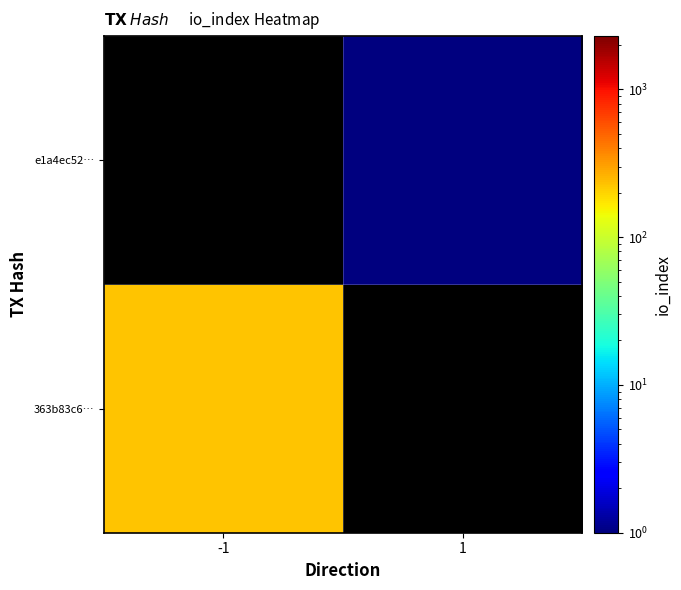

At which label is 363b83c6… closest to 229?

-1